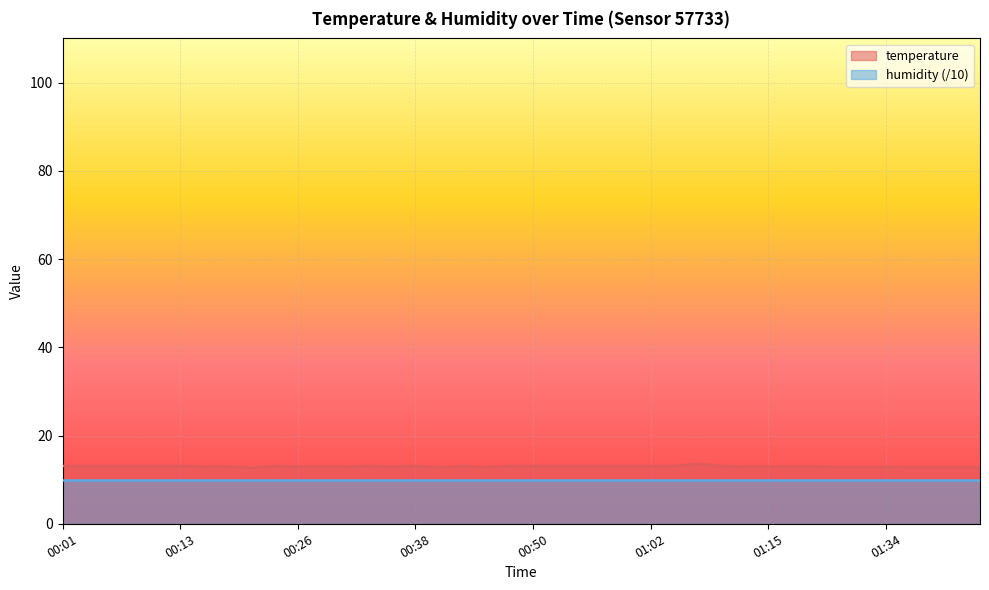

Rank the categories by value from highest to lowest.

01:07, 00:01, 00:04, 00:06, 00:09, 00:11, 00:13, 00:23, 00:33, 00:38, 00:43, 00:48, 00:50, 00:52, 00:55, 00:57, 01:00, 01:02, 01:05, 01:10, 00:16, 00:18, 00:26, 00:28, 00:30, 00:35, 01:12, 01:15, 01:17, 01:19, 00:45, 01:28, 01:31, 01:34, 00:40, 01:36, 01:41, 01:44, 01:47, 00:21